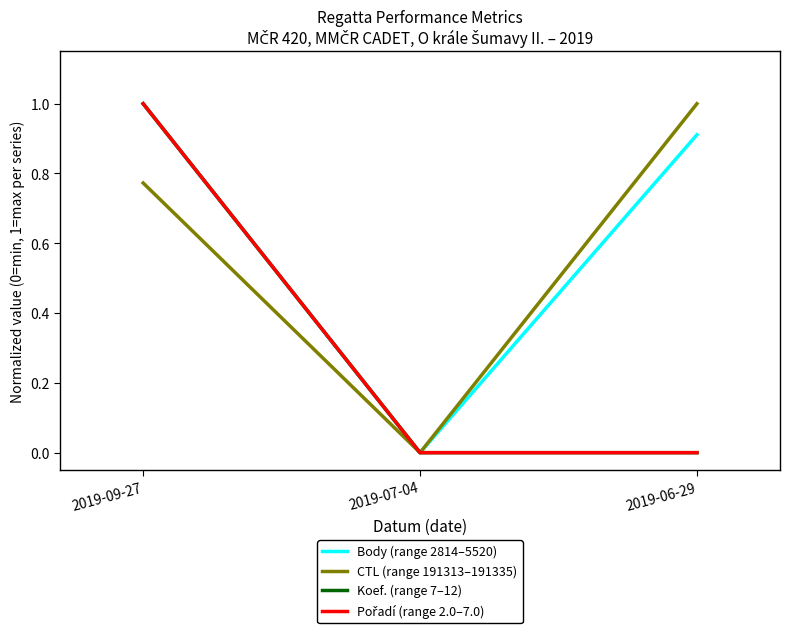

The value of Pořadí (range 2.0–7.0) at 2019-06-29 is 0.0. True or false?

True